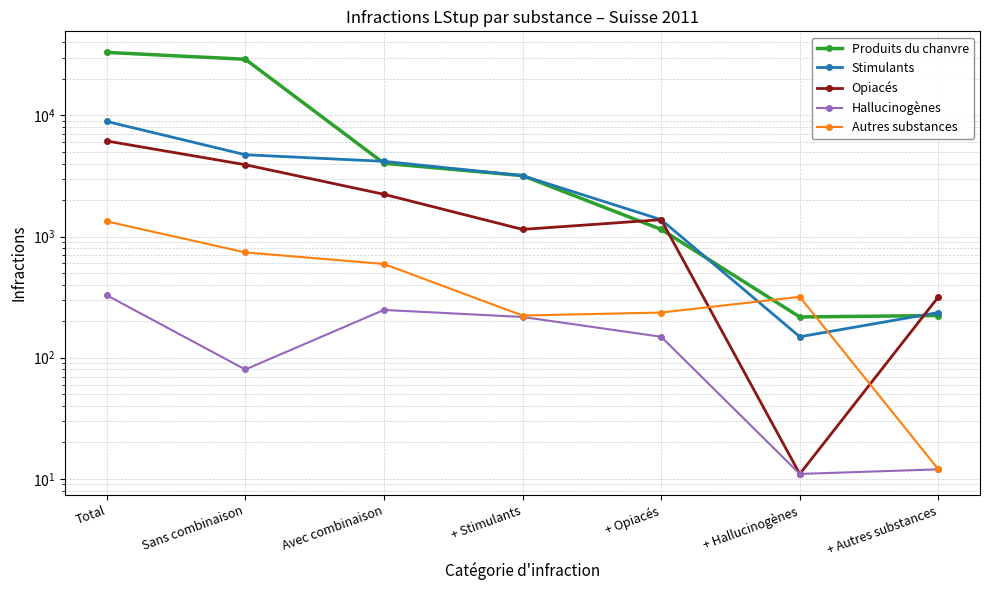

True or false: Produits du chanvre has more than 0 points higher than both neighbors.

False